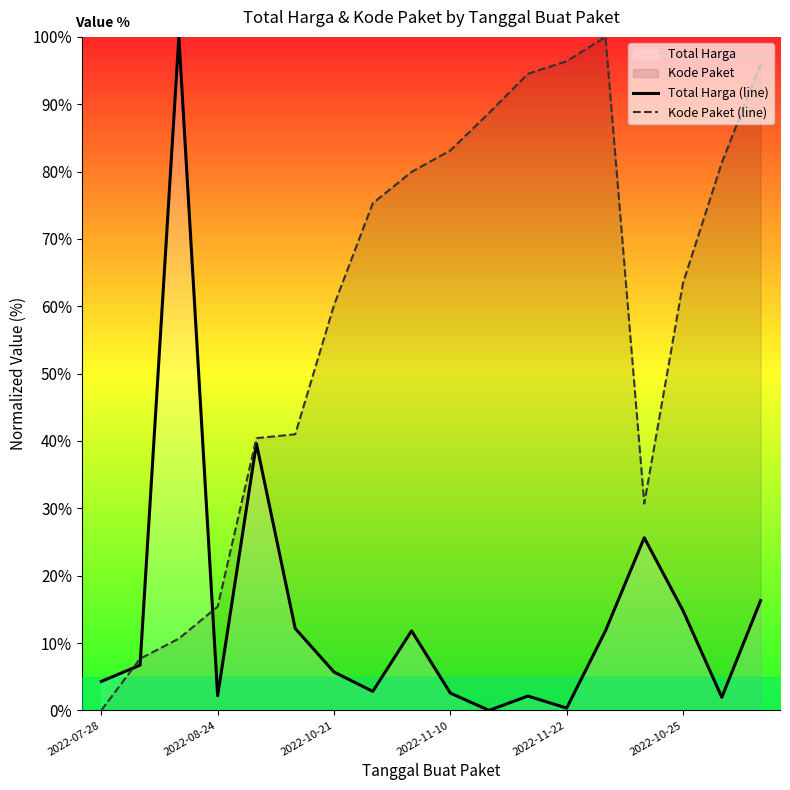

What value does the Total Harga (line) series have at 8?

11.8